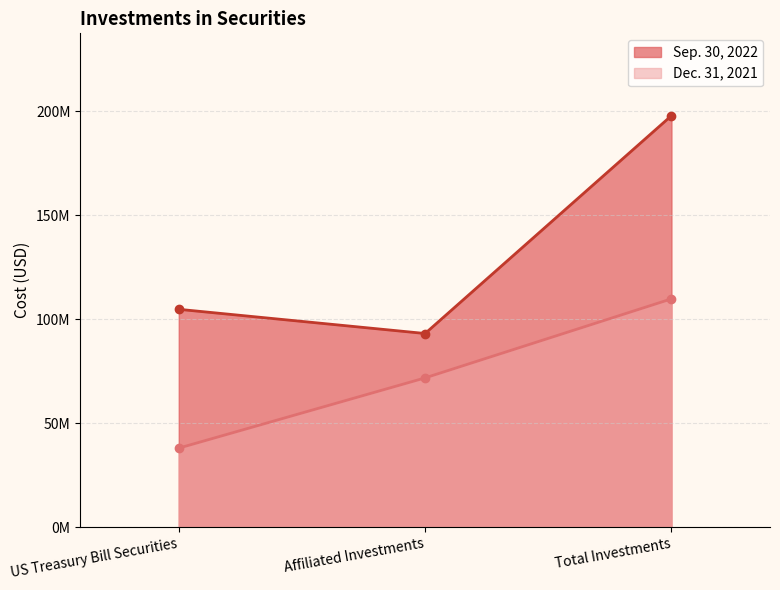

Which series has the largest total across all categories?

Sep. 30, 2022